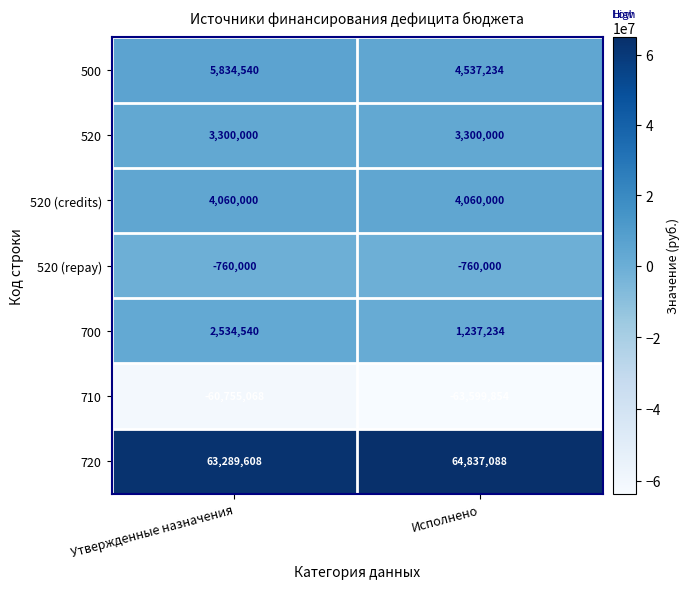

What is the sum of all 520 (repay) values?

-1520000